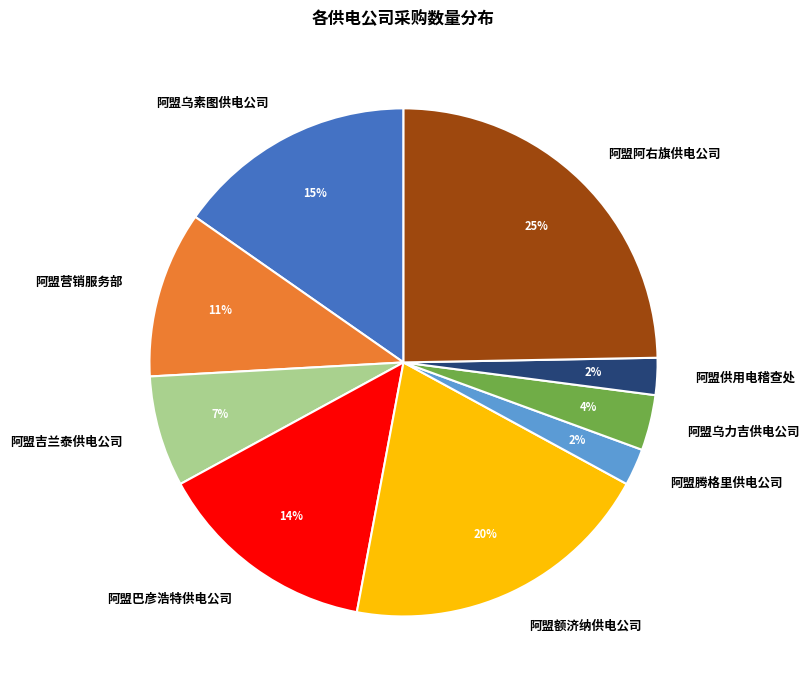

To the nearest percent, what portion does 阿盟阿右旗供电公司 represent?

25%